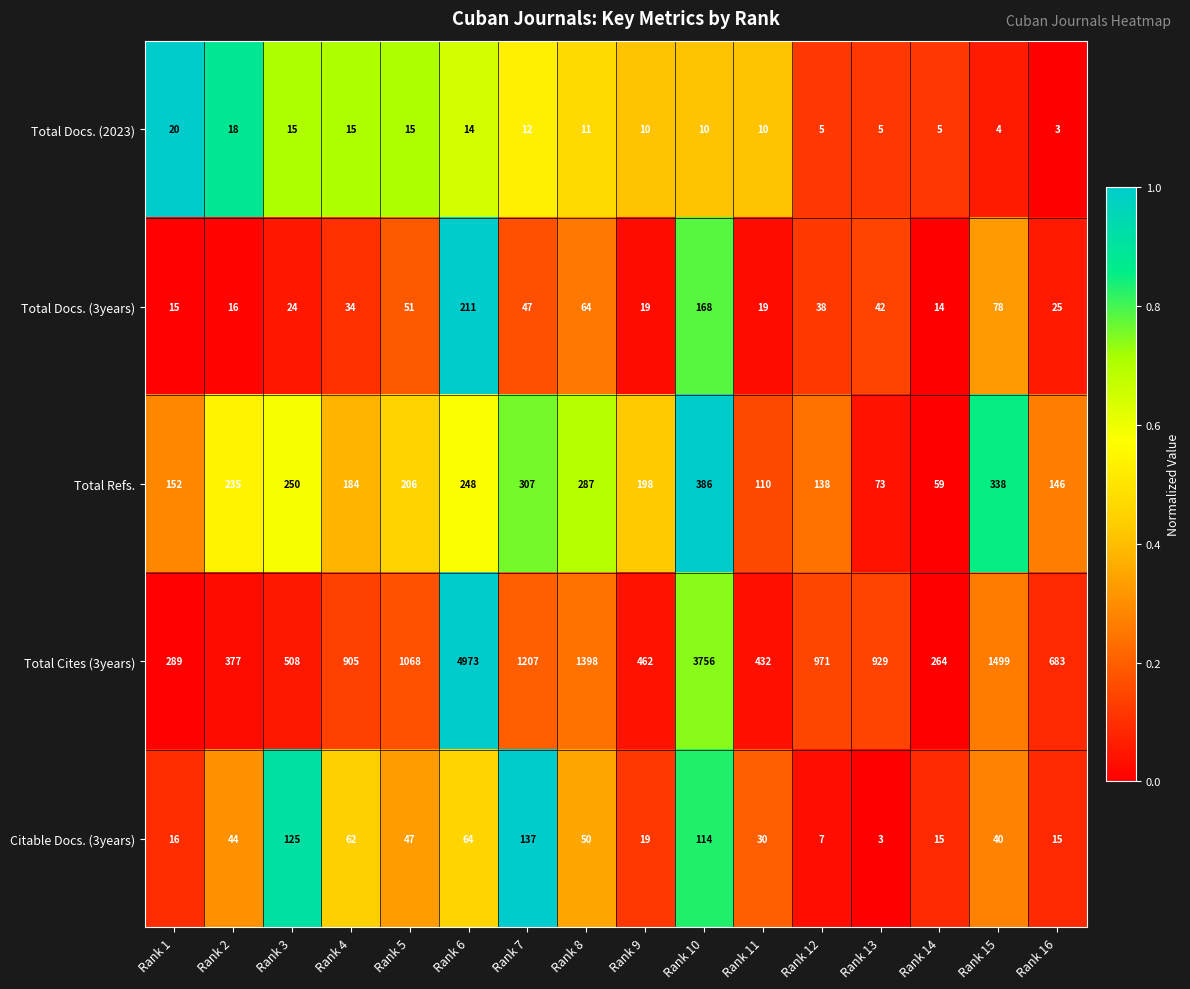

At which category does the chart reach its peak across all series?

Rank 6